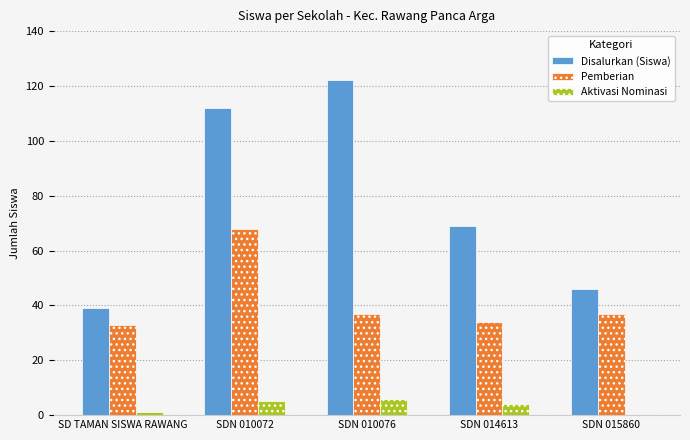

At which category is the sum across all series the highest?

SDN 010072